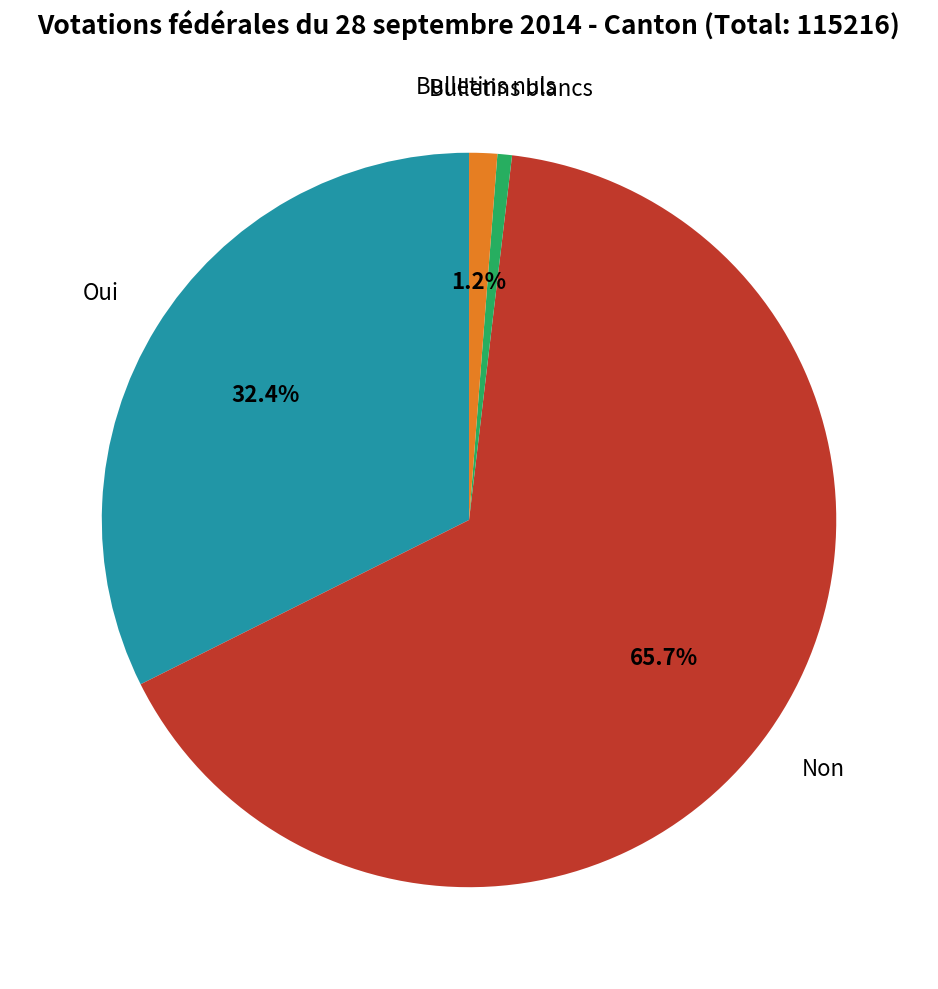

Is there a majority slice in this chart?

Yes